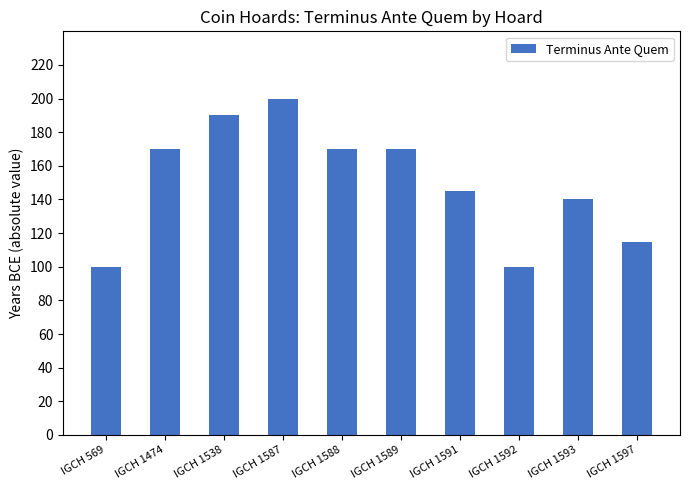

Reading left to right, what are all the values shown in this chart?

IGCH 569=100	IGCH 1474=170	IGCH 1538=190	IGCH 1587=200	IGCH 1588=170	IGCH 1589=170	IGCH 1591=145	IGCH 1592=100	IGCH 1593=140	IGCH 1597=115